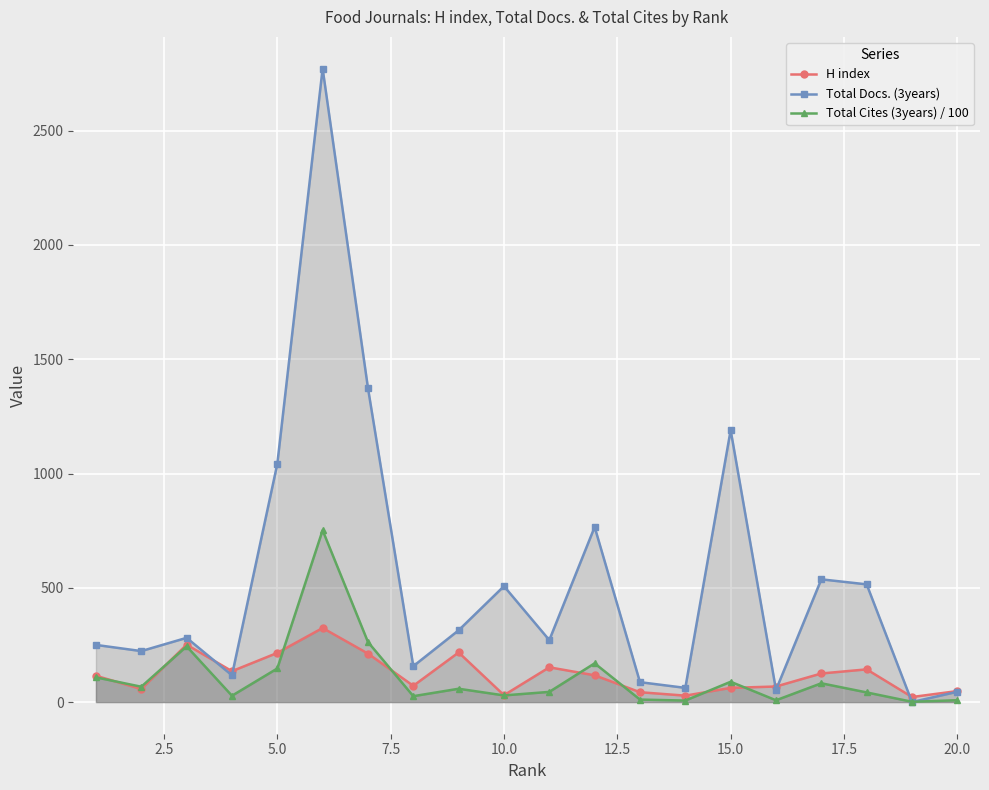

How many series are shown in this chart?

3